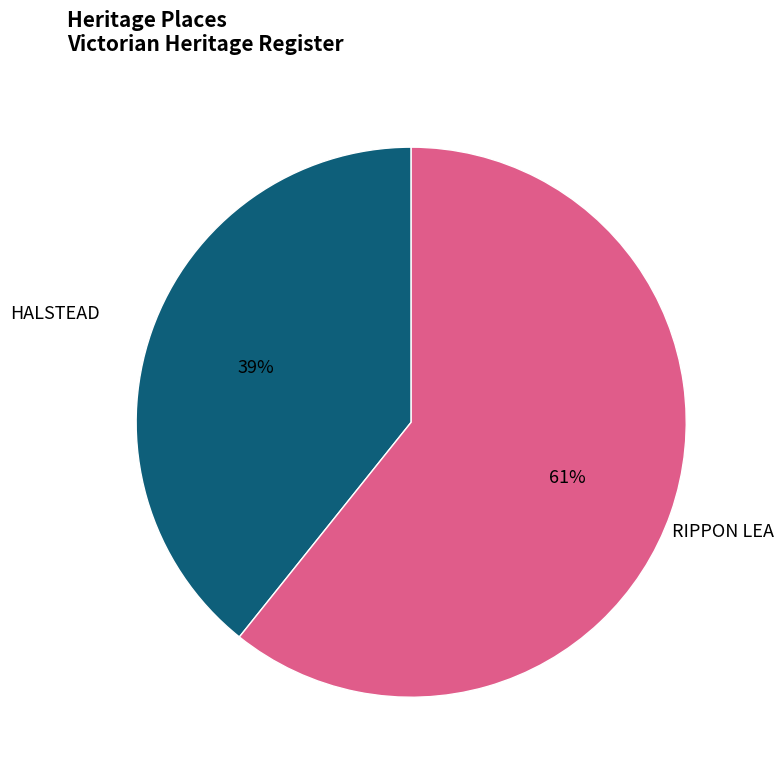

To the nearest percent, what portion does RIPPON LEA represent?

61%